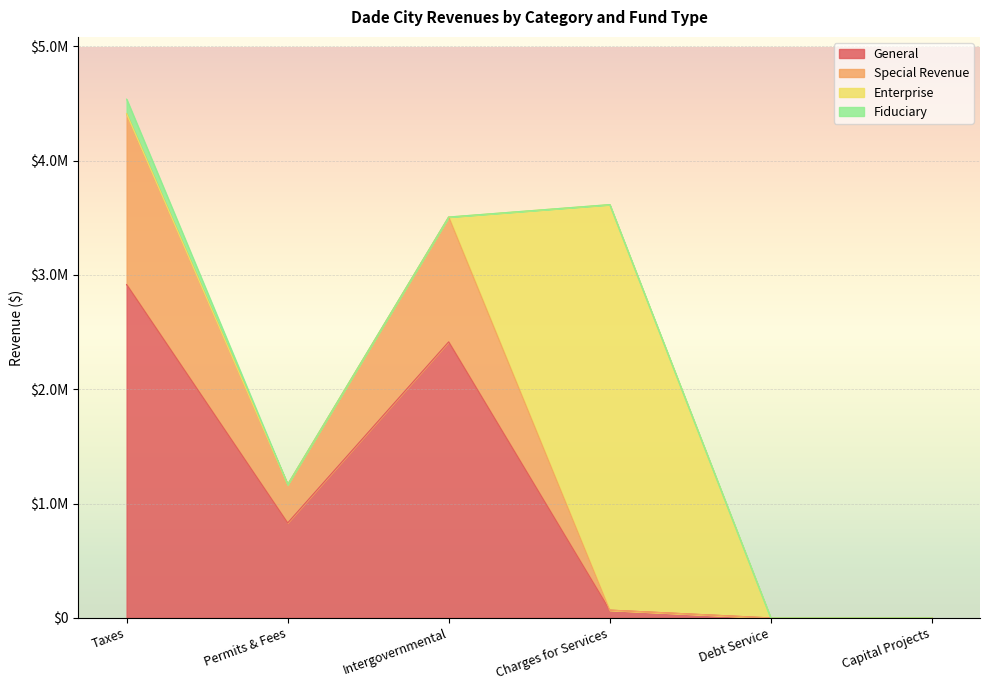

How many values in the General series exceed 830714?

2